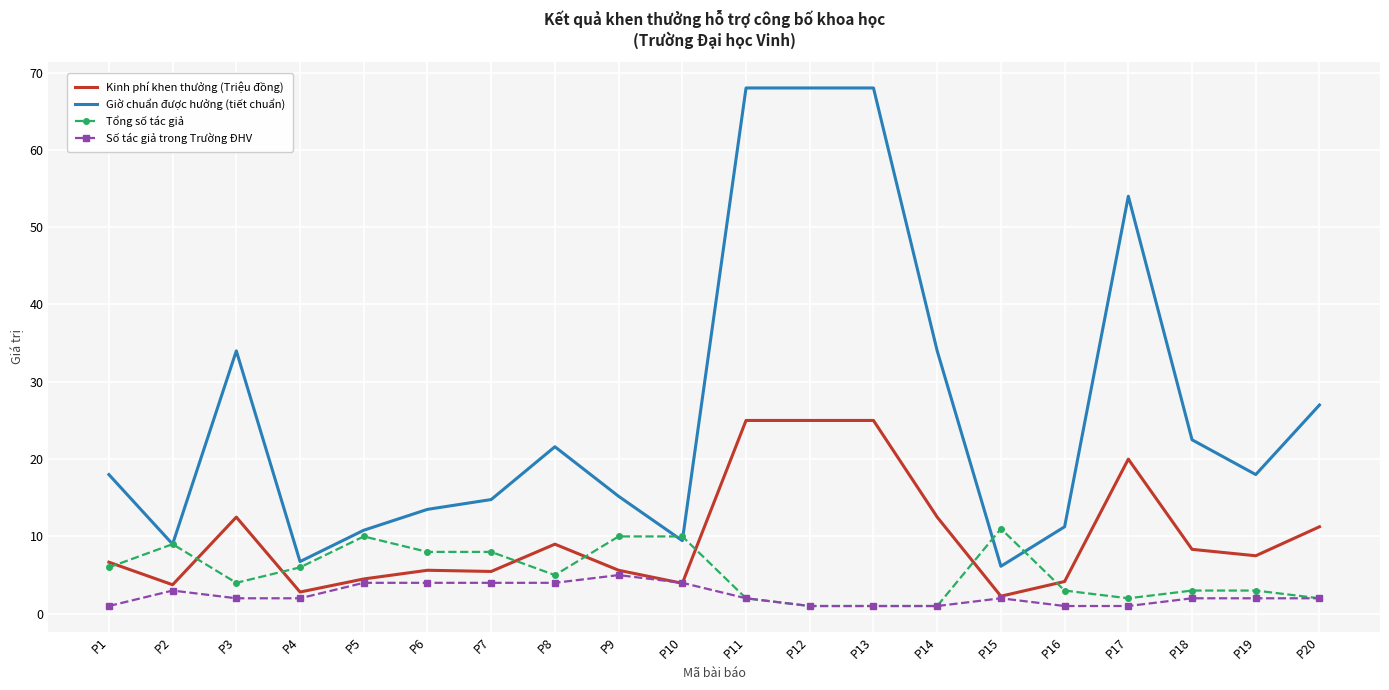

At which category does Tổng số tác giả reach its first local peak?

P2